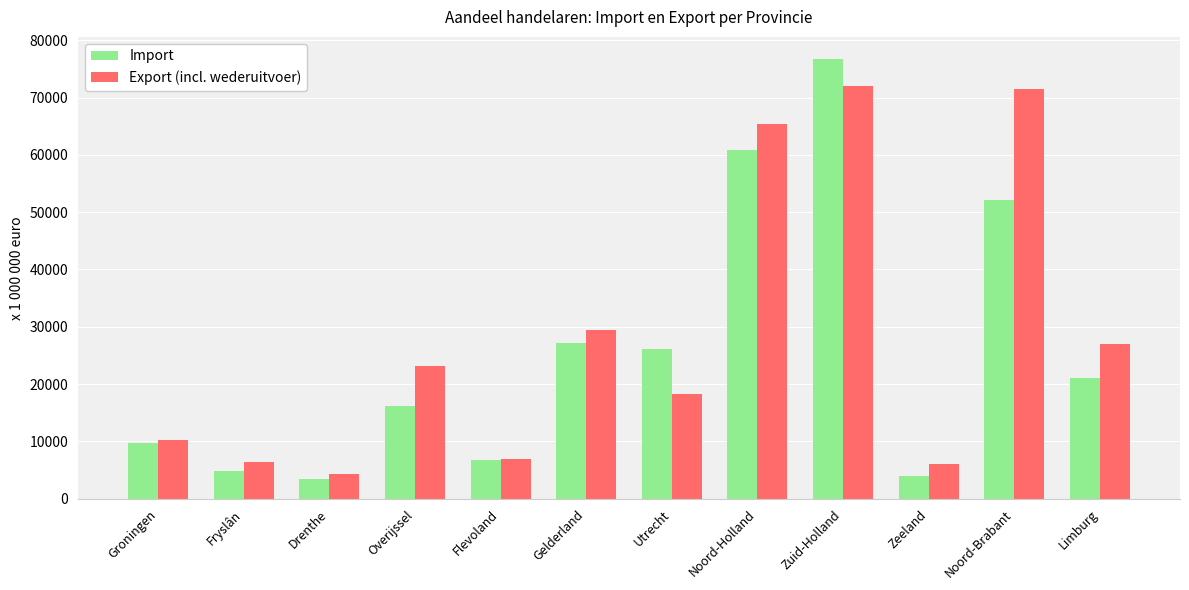

At which category is the sum across all series the highest?

Zuid-Holland